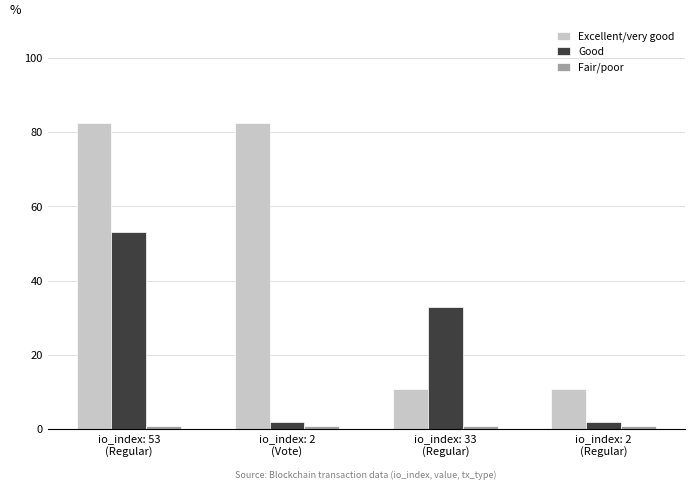

What is the greatest value displayed?

82.5